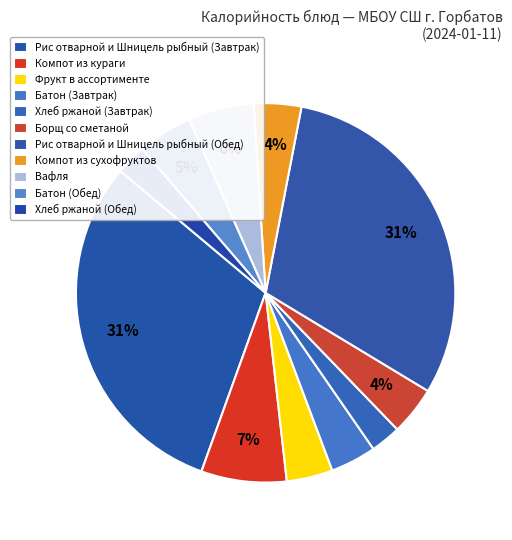

What percentage is the Батон (Завтрак) slice, to the nearest percent?

4%